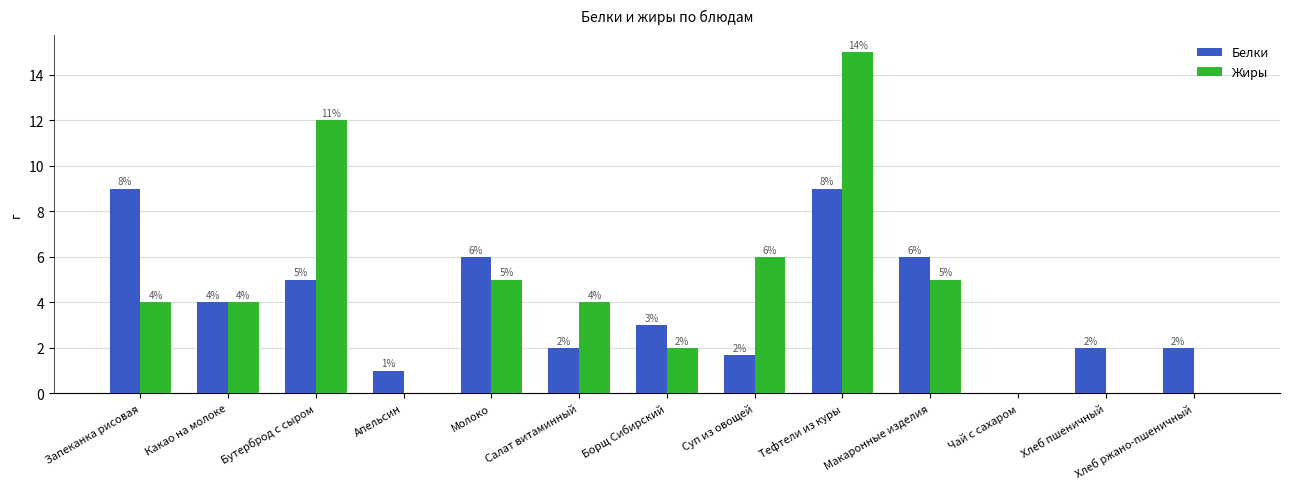

Is the value of Жиры at Какао на молоке greater than the value of Белки at Макаронные изделия?

No